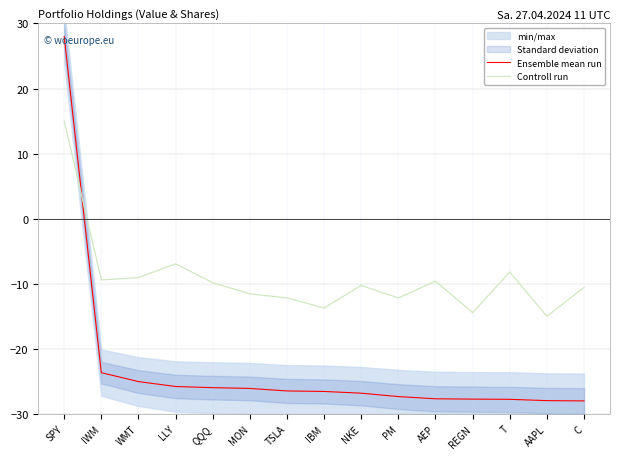

Between SPY and QQQ, which series saw the biggest shift?

Ensemble mean run